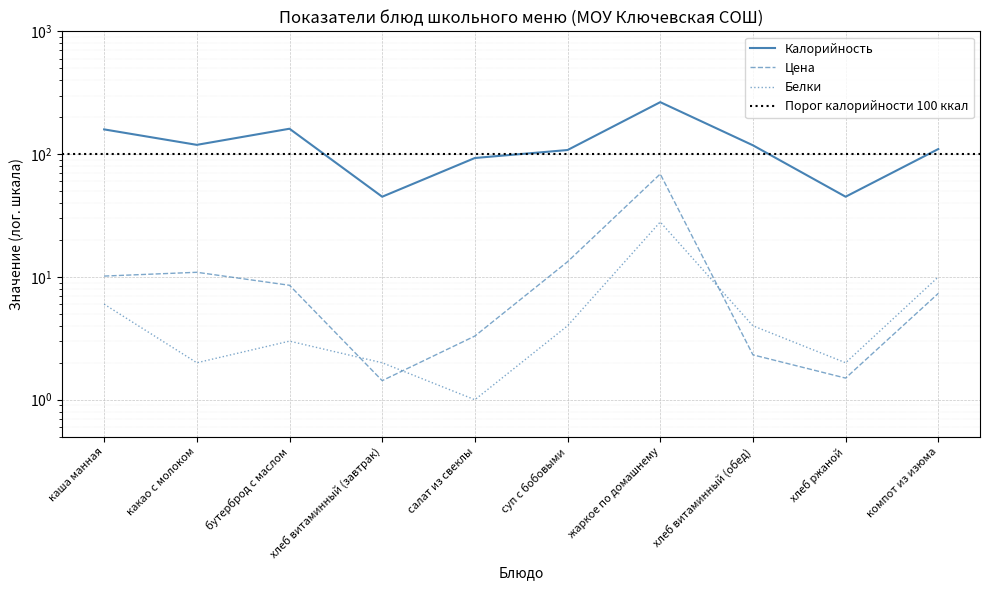

Is this an area chart (filled region under the line)?

No